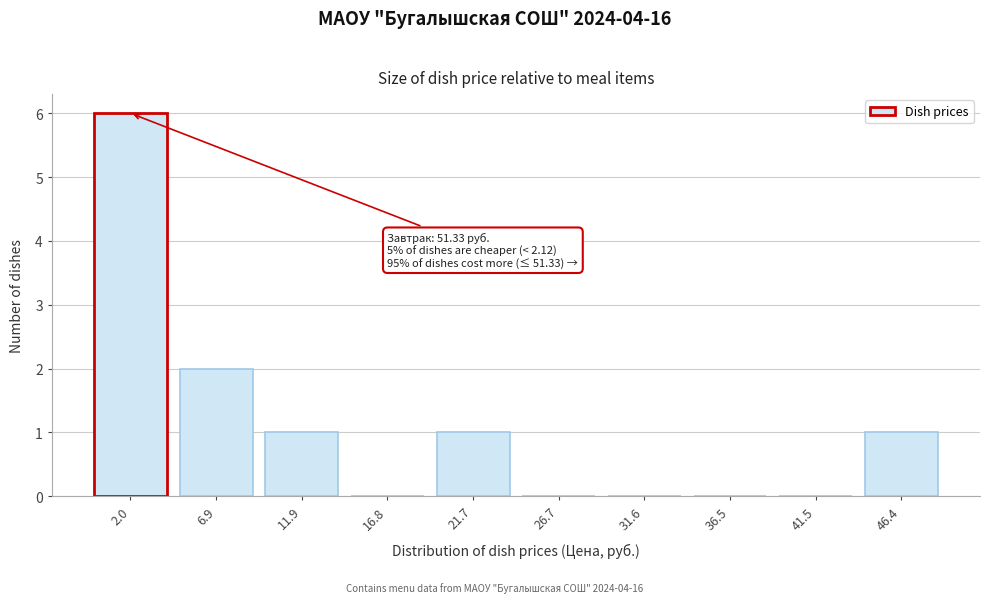

Reading right to left, what are all the values shown in this chart?

46.4=1	41.5=0	36.5=0	31.6=0	26.7=0	21.7=1	16.8=0	11.9=1	6.9=2	2.0=6